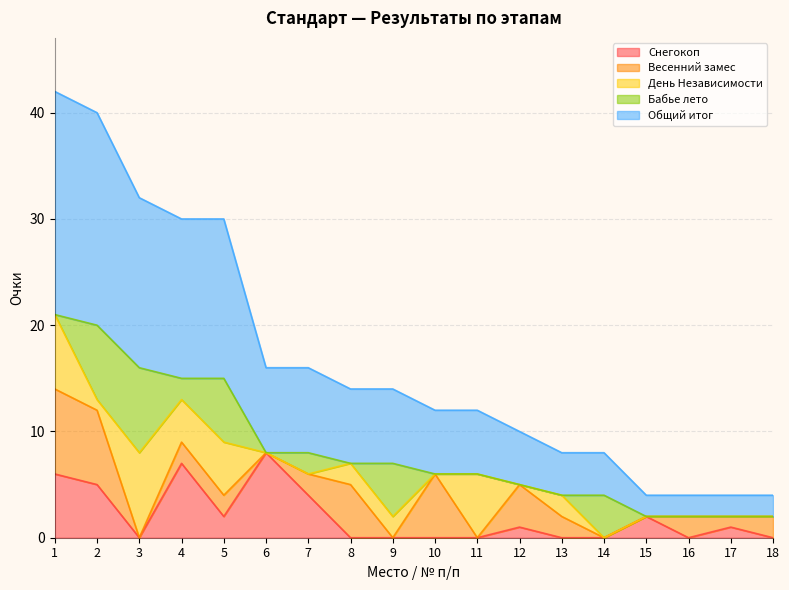

True or false: Снегокоп and Общий итог intersect in this chart.

False